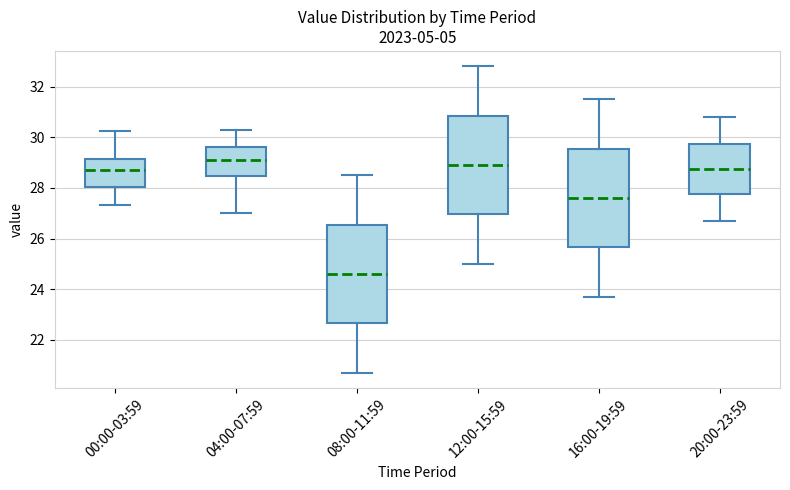

Which box has the lowest median line?

08:00-11:59